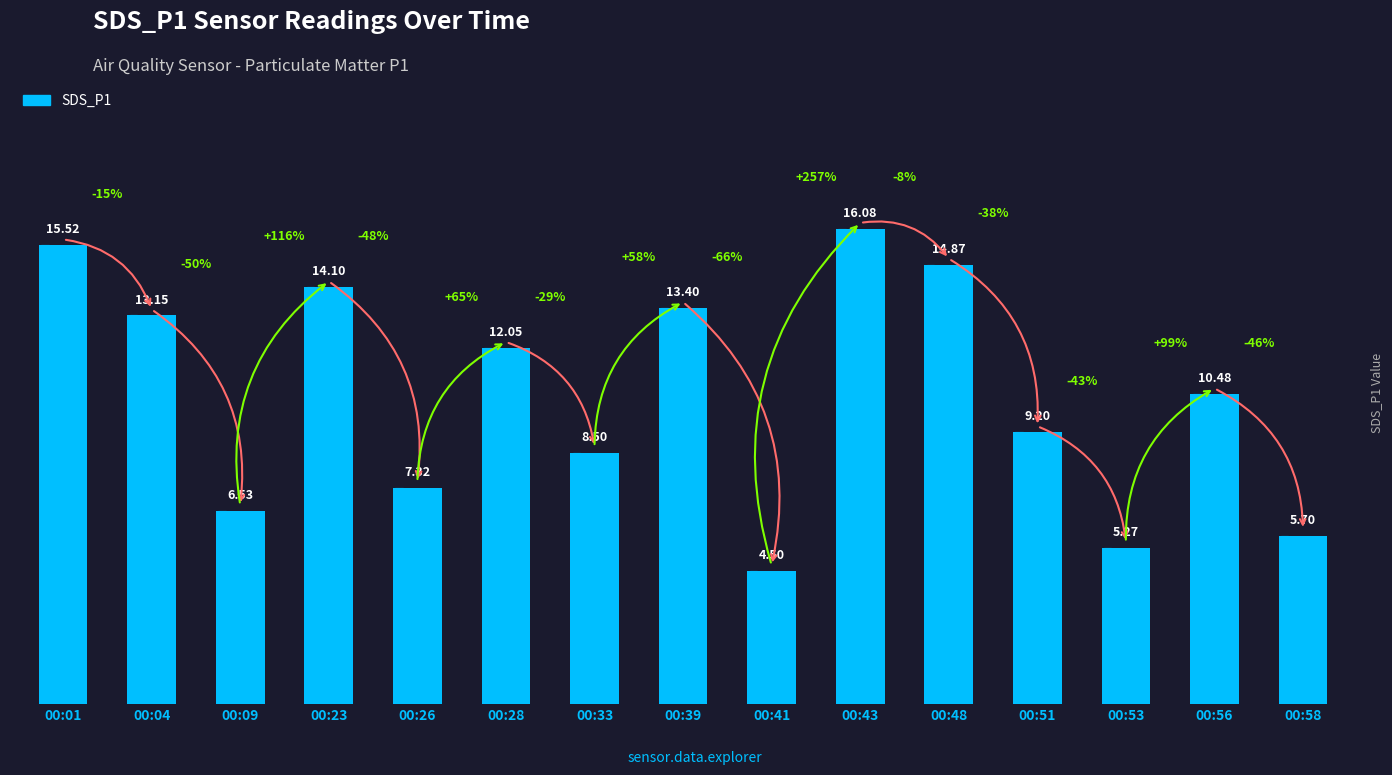

Is it true that the value at 00:48 is 14.9?

True